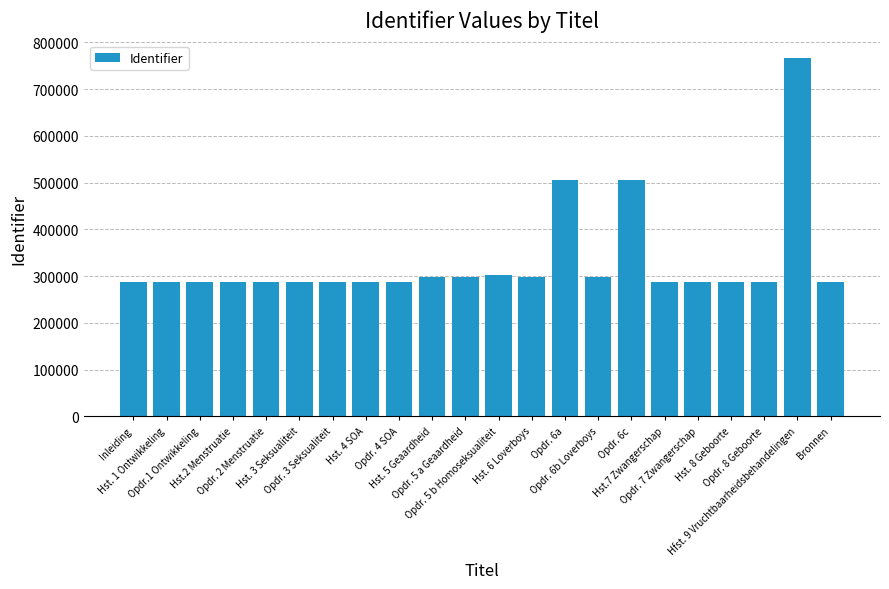

What is the value of the 12th bar from the left?

302918